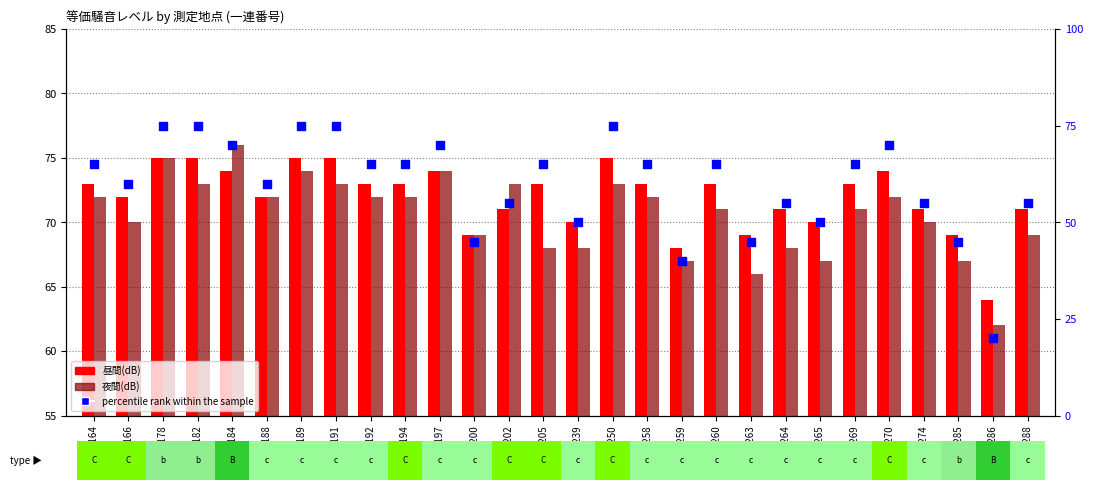

Which series has the largest total across all categories?

昼間(dB)